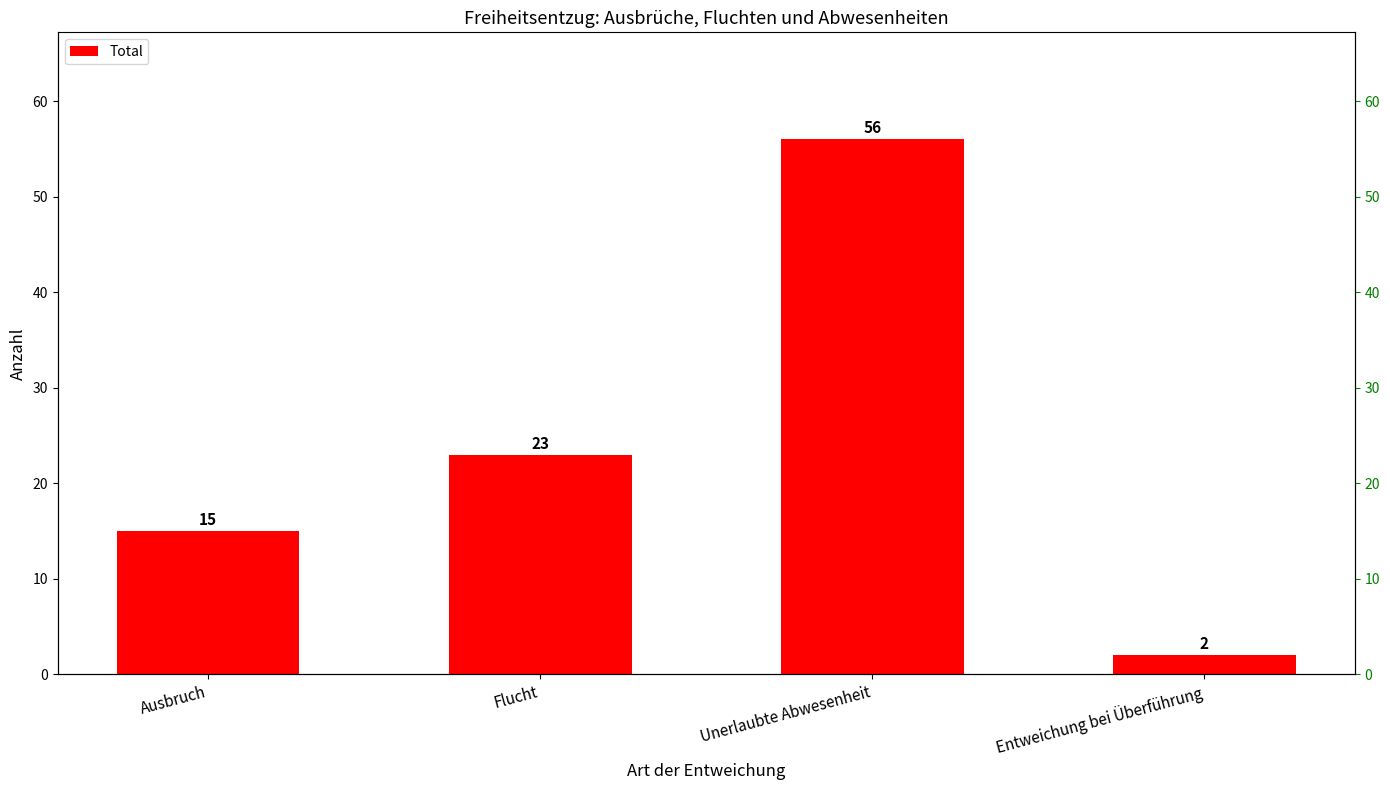

How many bars are there in total?

4